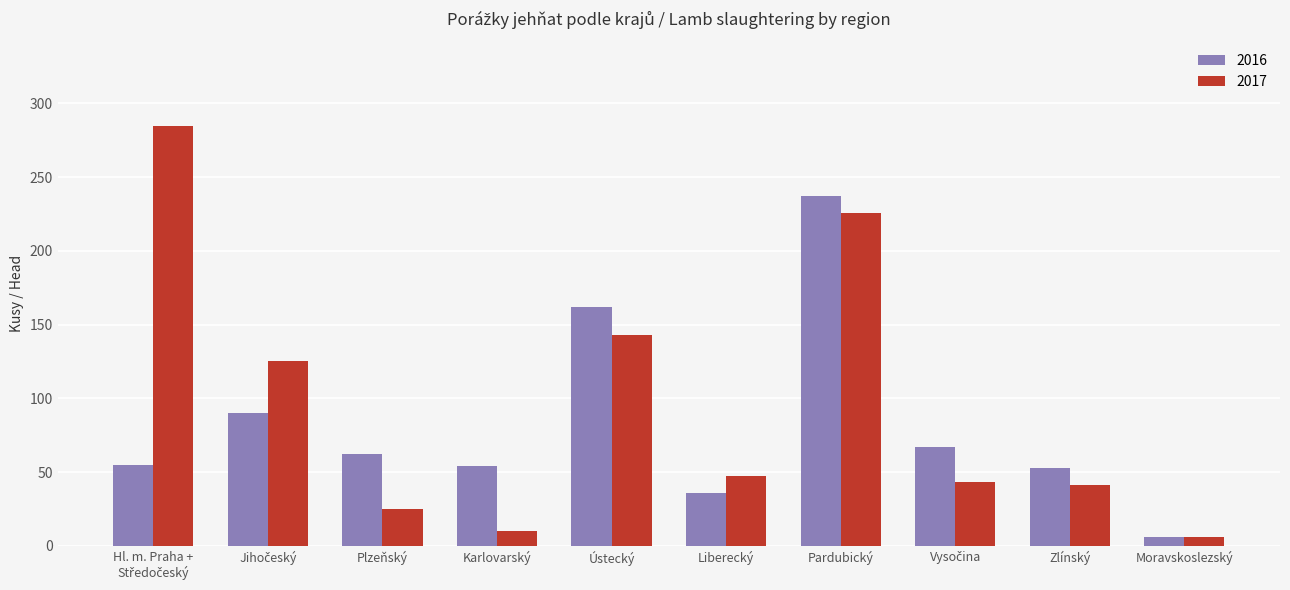

Are the bars grouped side by side (vs. stacked)?

Yes